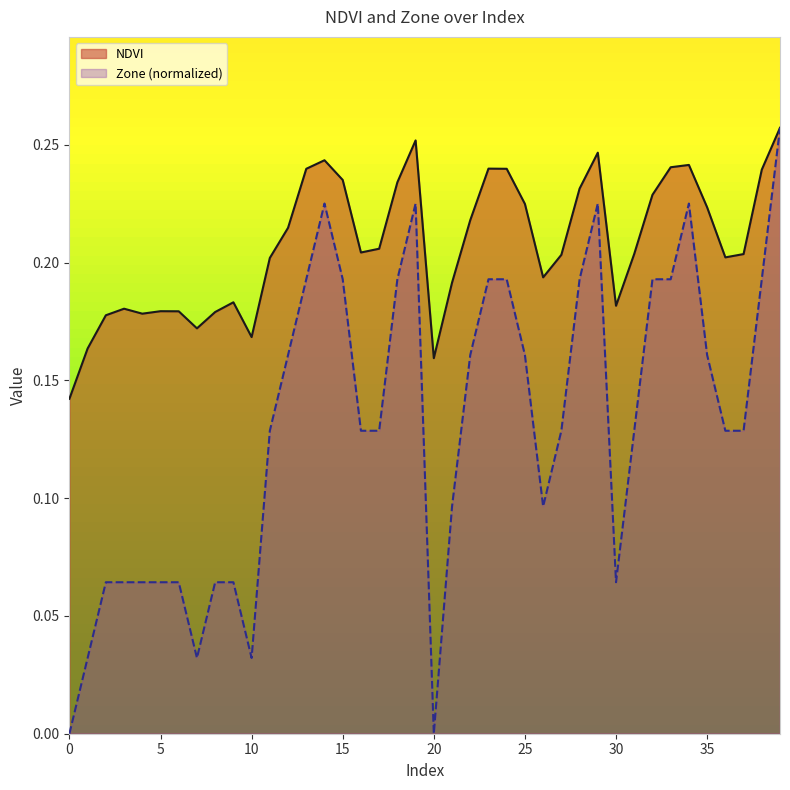

True or false: Zone and NDVI intersect in this chart.

False